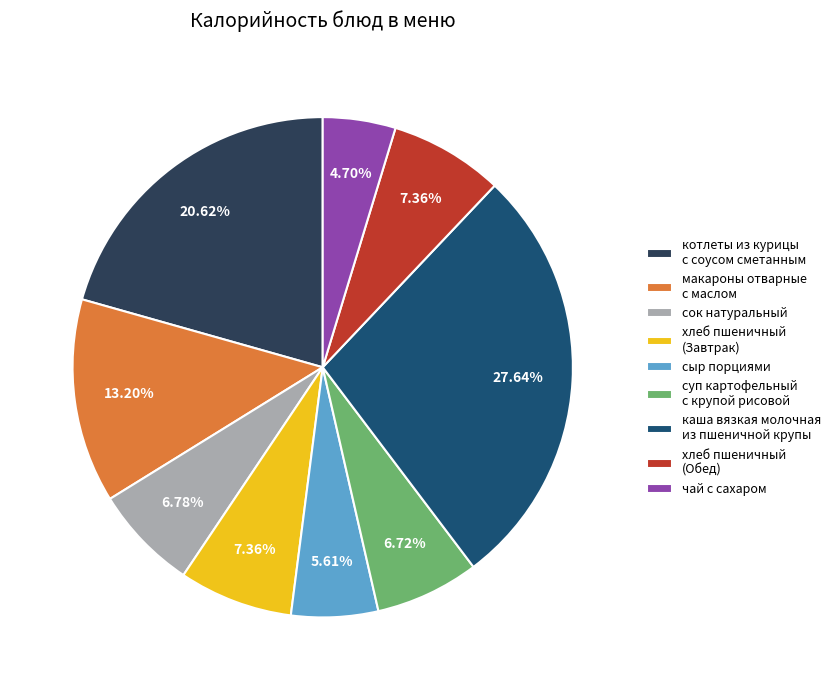

True or false: сыр порциями accounts for 6% of the total.

True